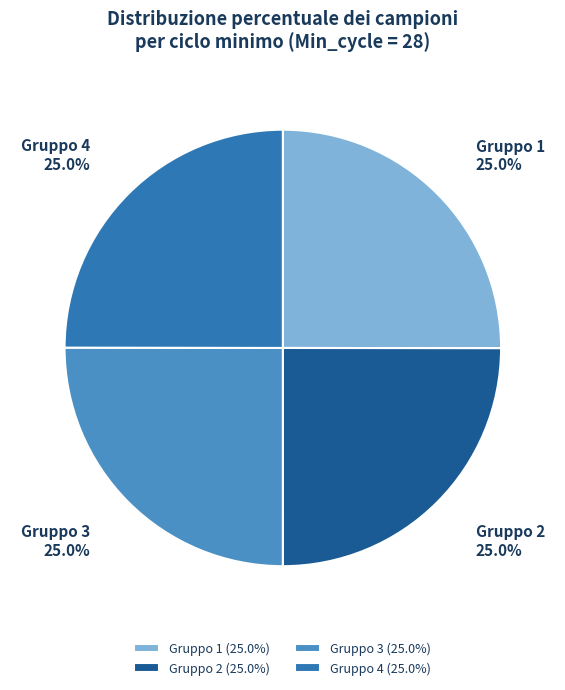

What percentage is NOT represented by Gruppo 4?

75.0%